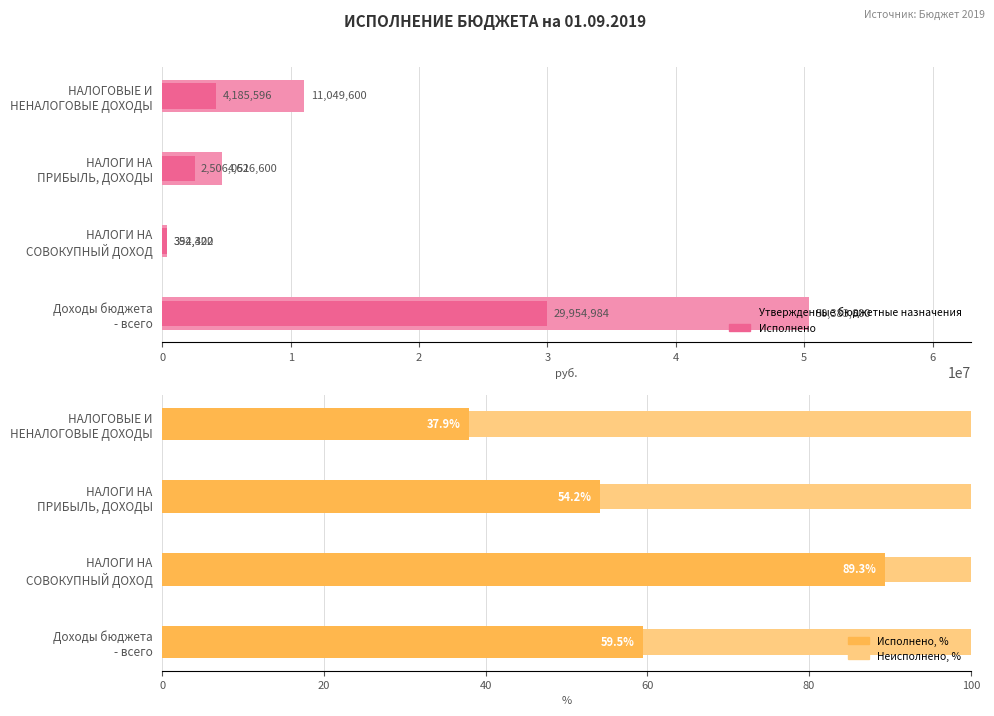

Which series has the largest total across all categories?

Утвержденные бюджетные назначения